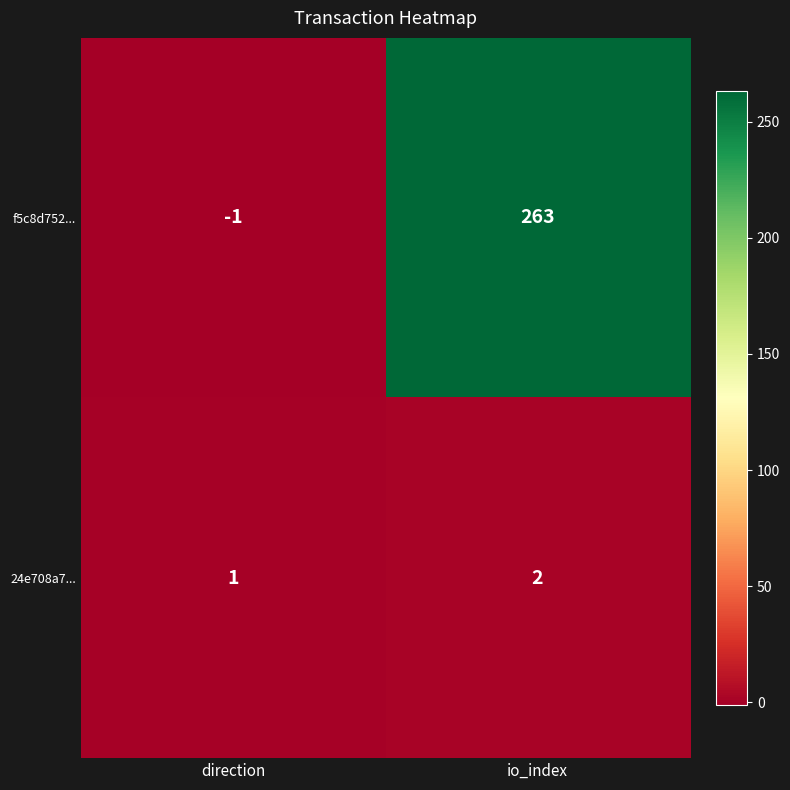

What is the sum of the f5c8d752... values at direction and io_index?

262